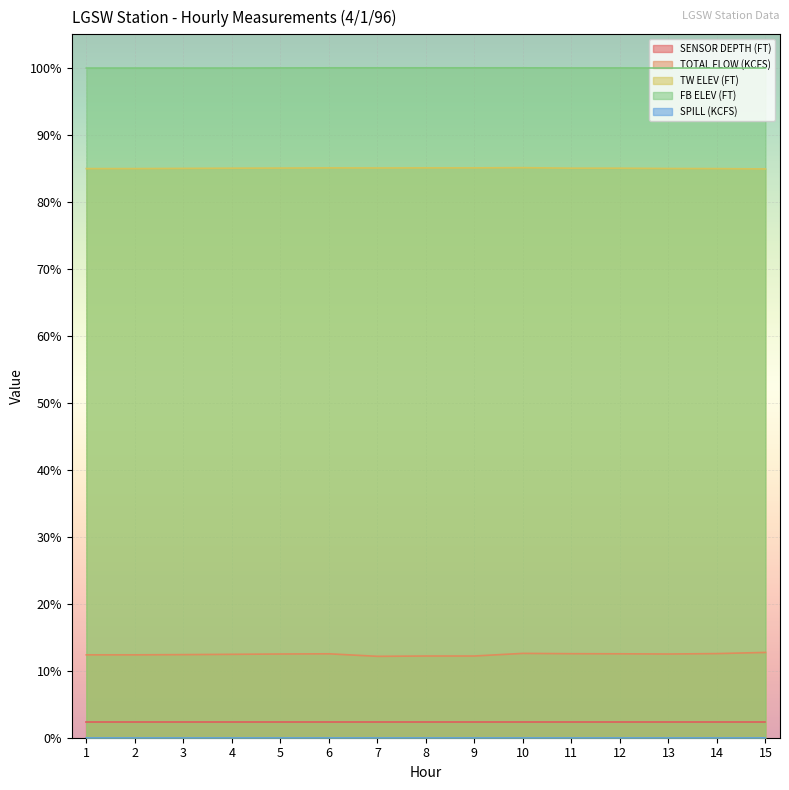

In TW ELEV (FT), how many points are higher than both neighbors (excluding endpoints)?

2